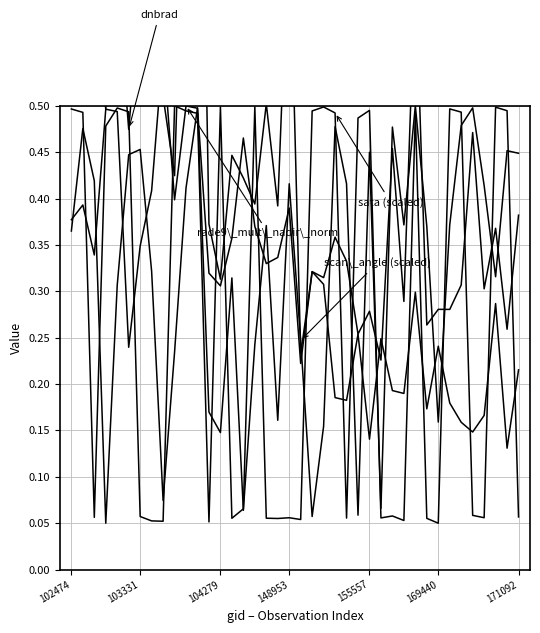

At which category does the chart reach its peak across all series?

11